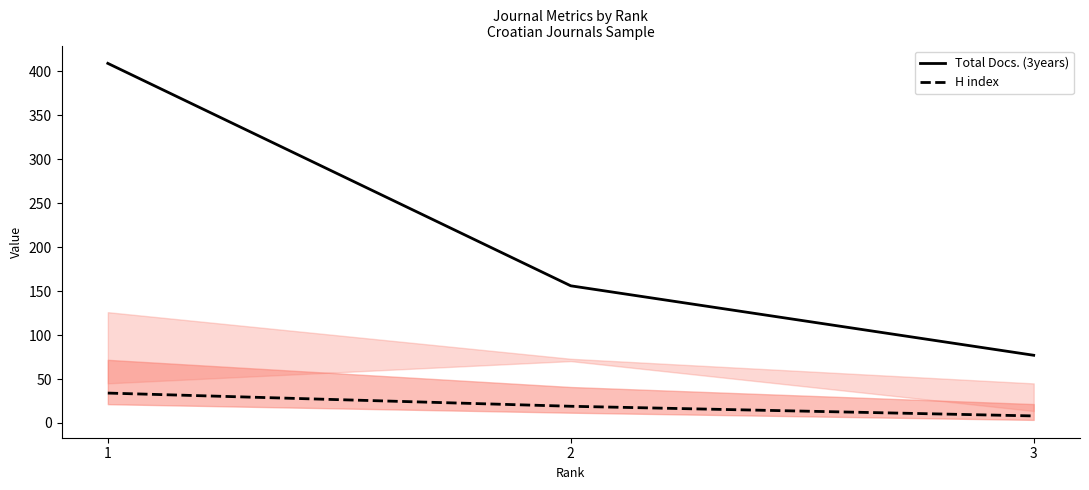

What is the difference between the maximum and minimum values in the Total Docs. (3years) series?

332